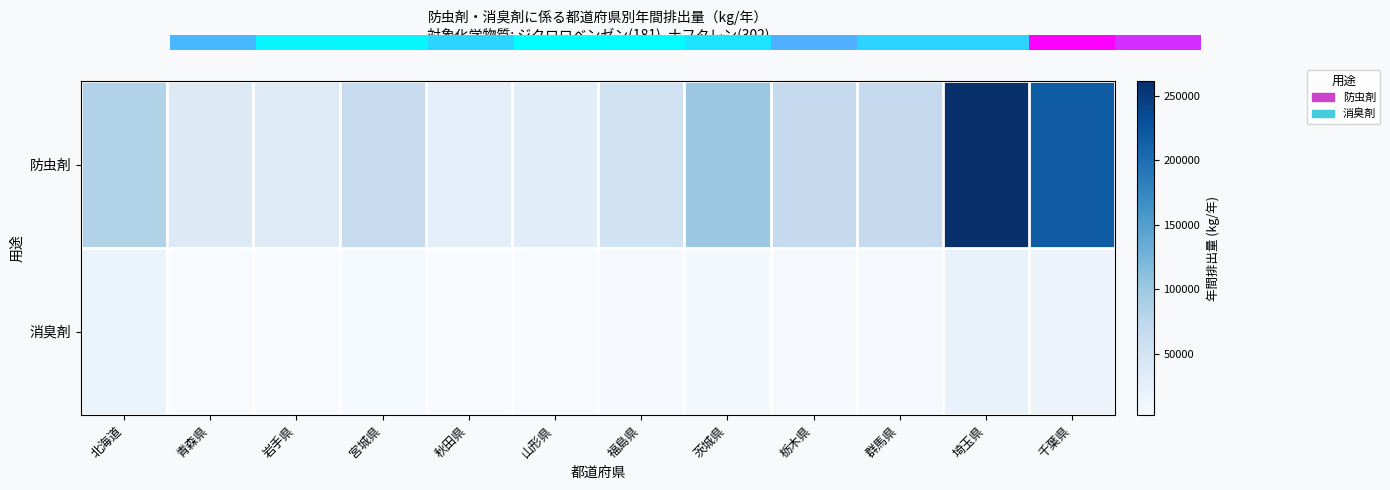

Which series has the largest total across all categories?

防虫剤